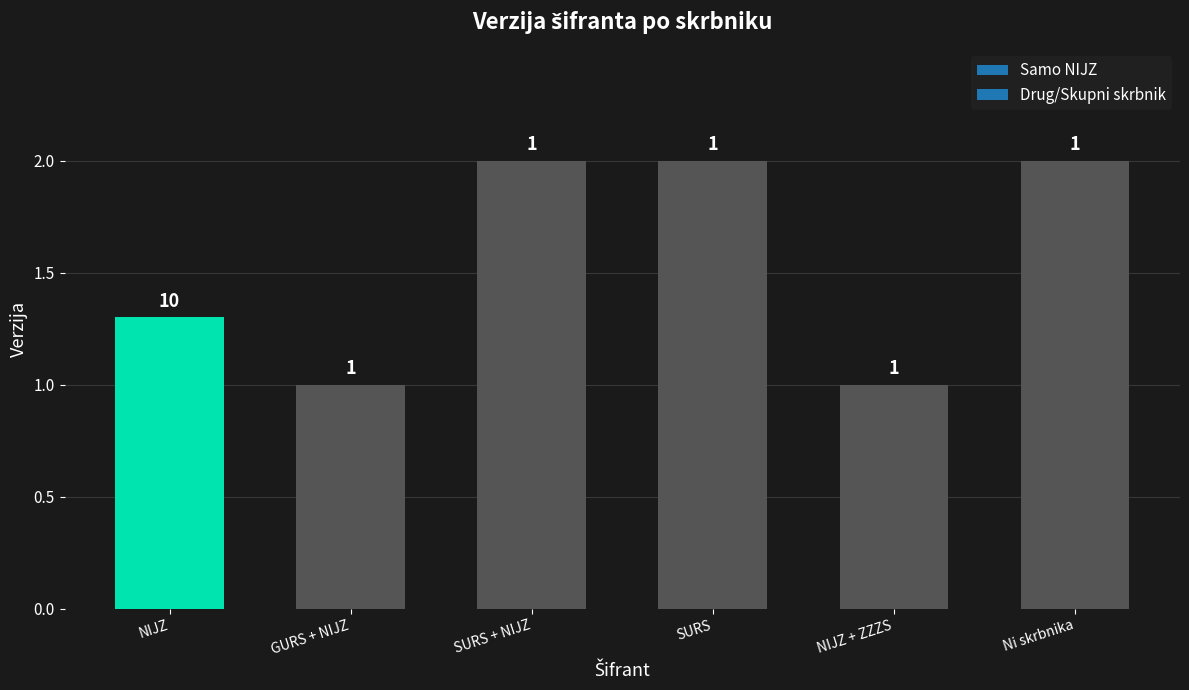

How many bars are there in total?

6